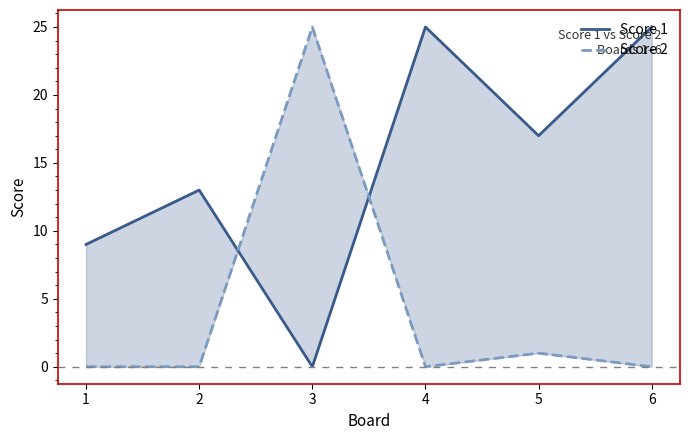

At which label does Score 1 first exceed 17?

4